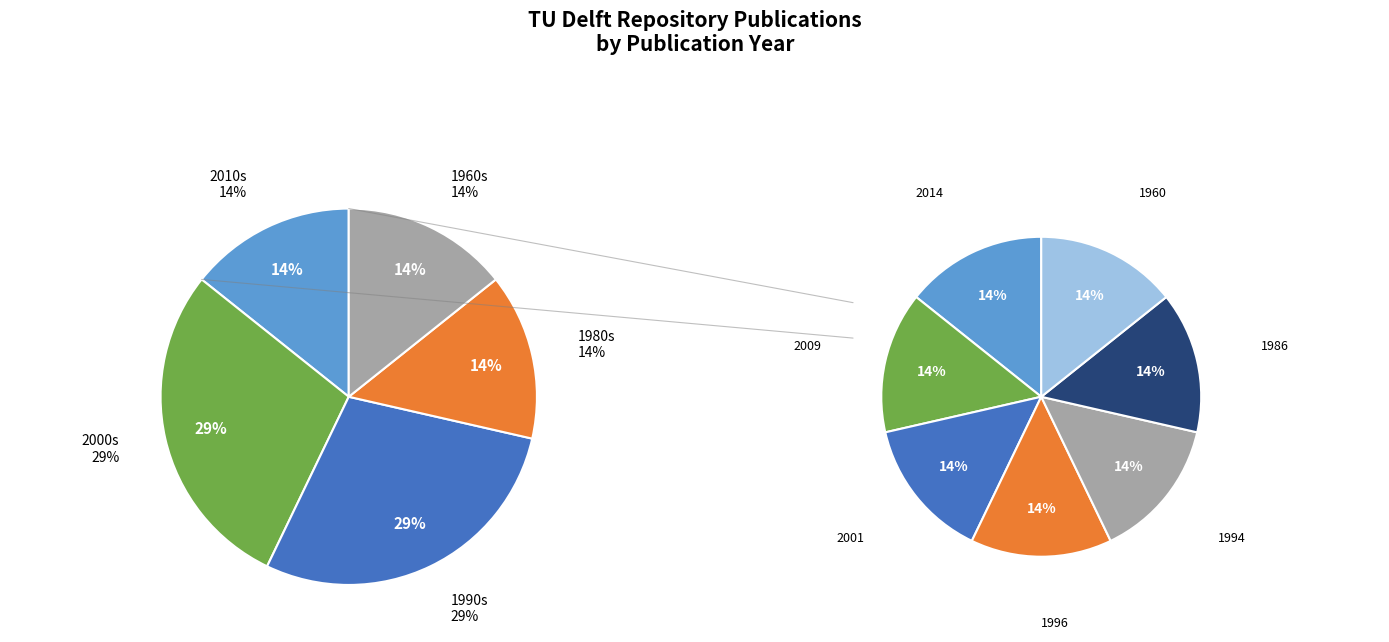

Do Van landaanwinning
naar kwelderwerken and Het Zwin, successen
en lessen together represent more than half of the pie?

No